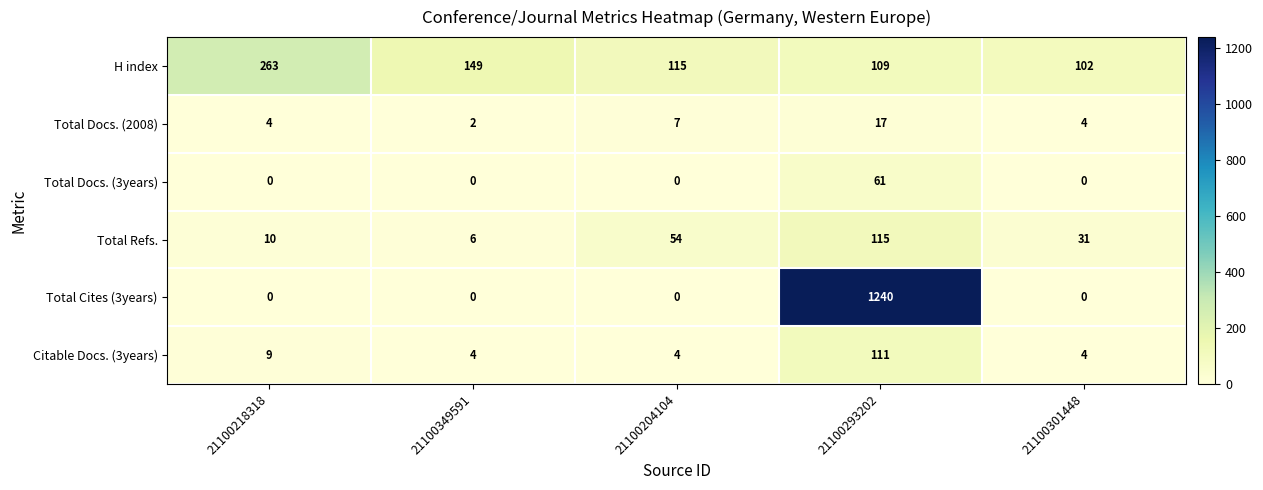

What is the maximum value shown in the chart?

1240